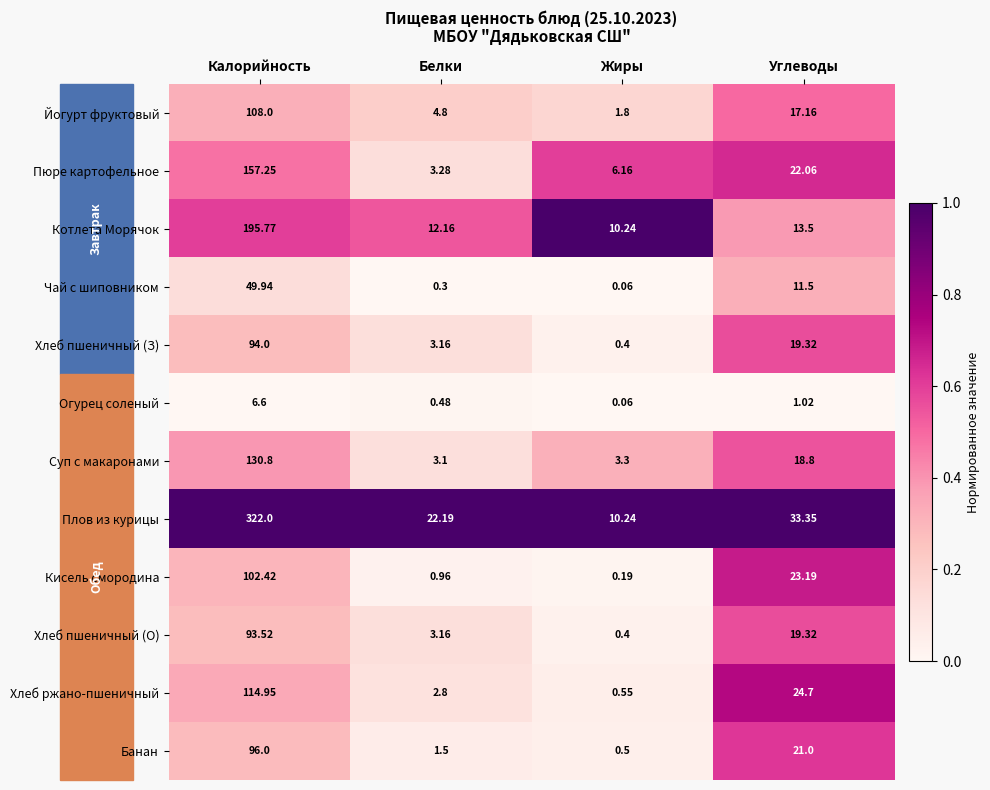

Which series has the largest range (max minus min)?

Плов из курицы